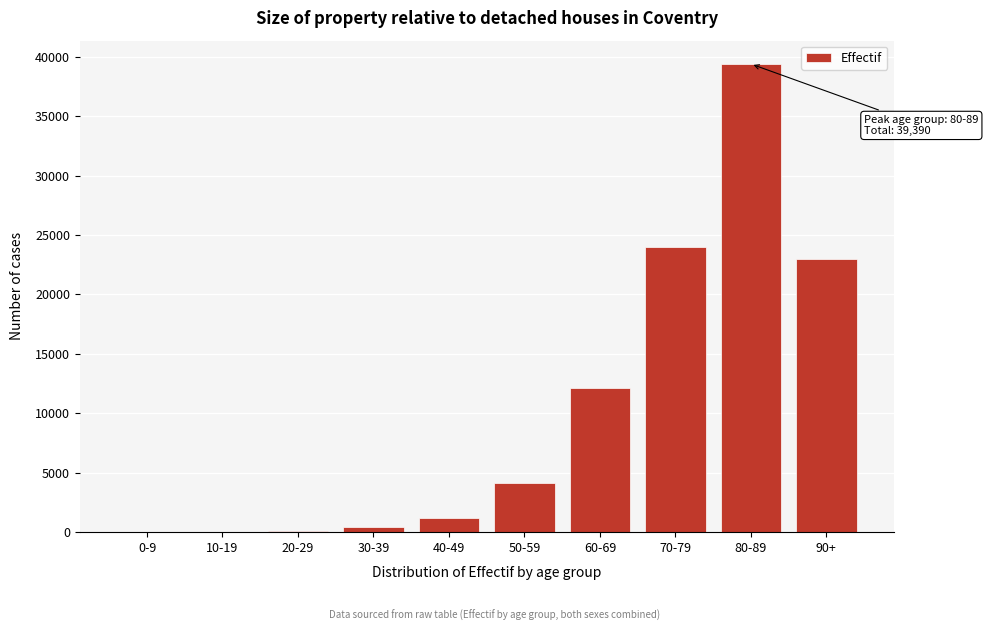

Where is the data nearest to the value 19705?

90+